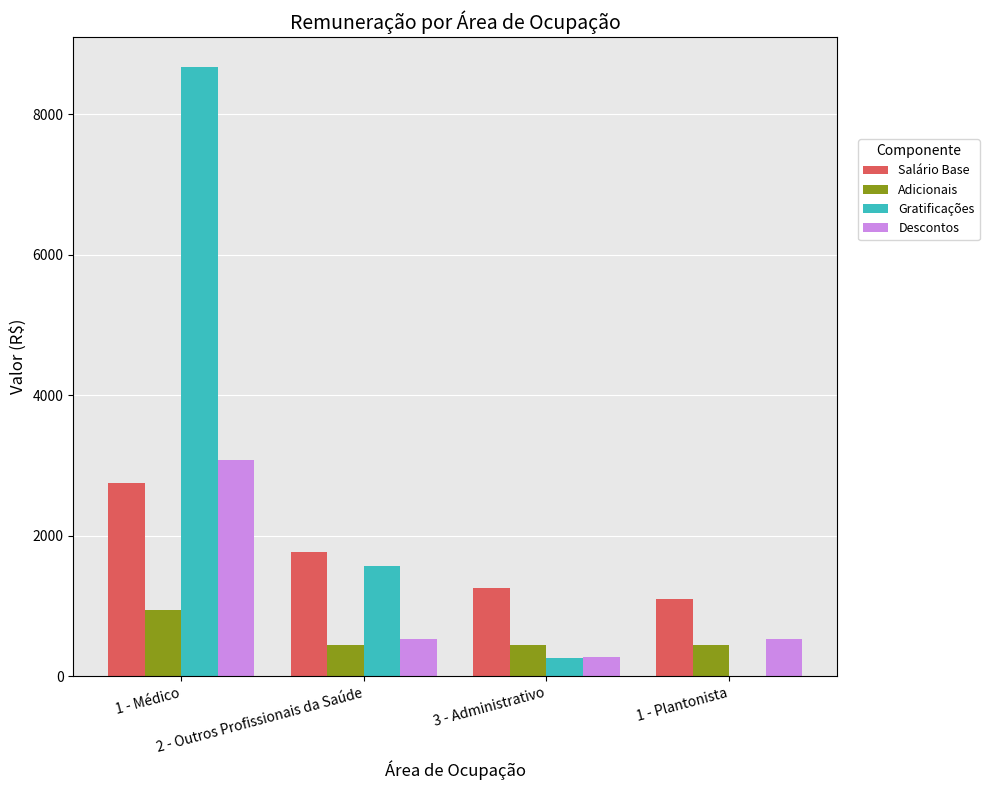

Which series has the largest total across all categories?

Gratificações